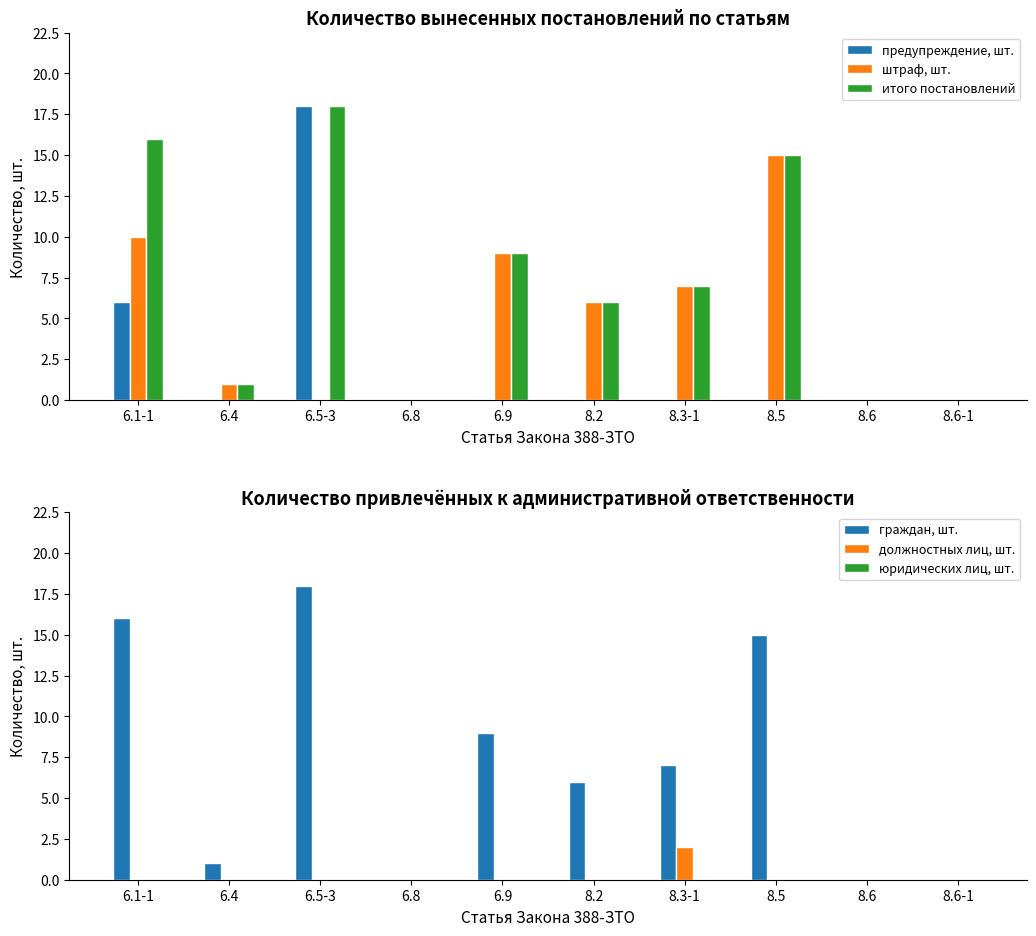

What is the sum of all граждан, шт. values?

72